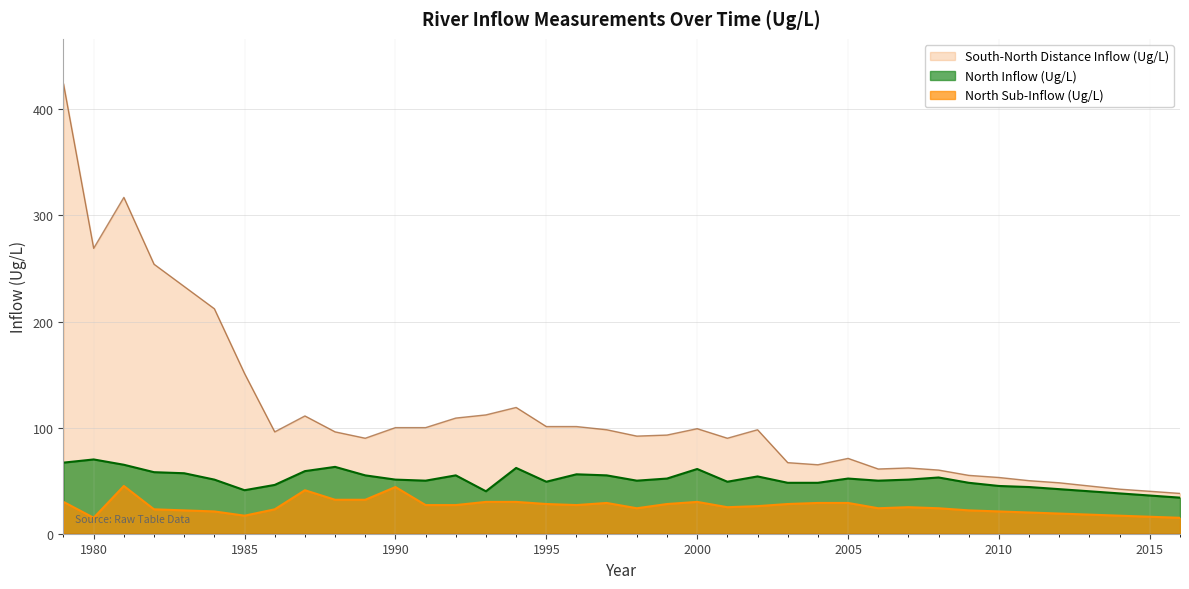

At how many categories does at least one series exceed 58?

30